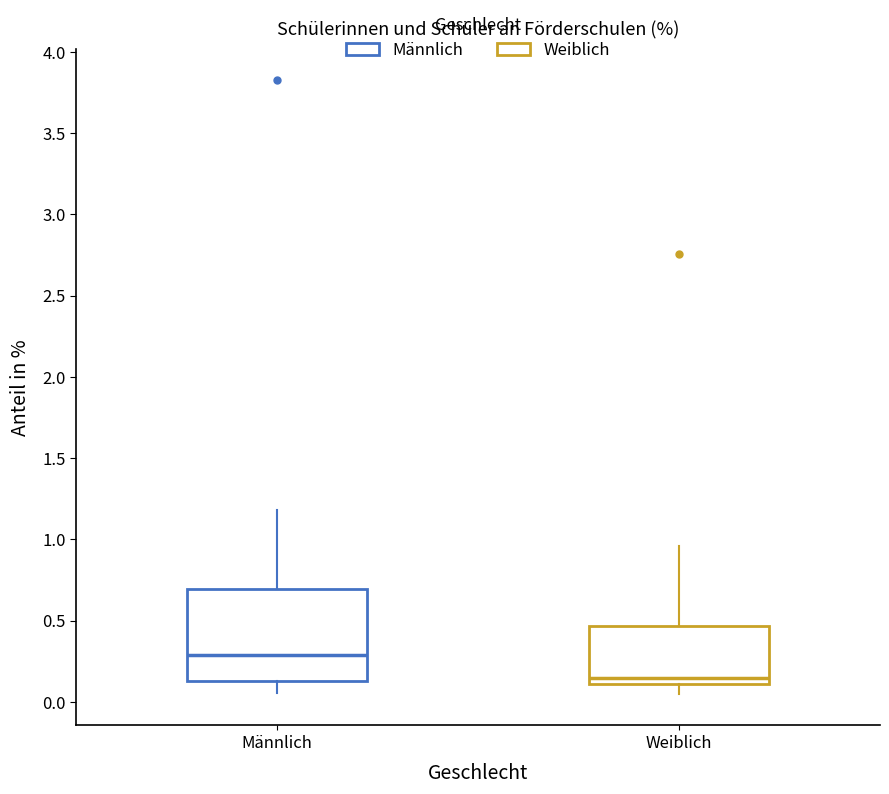

Where does the median line of the box for Weiblich sit on the y-axis? The values are not printed on the chart, so give them approximately, as read against the axis.

0.15